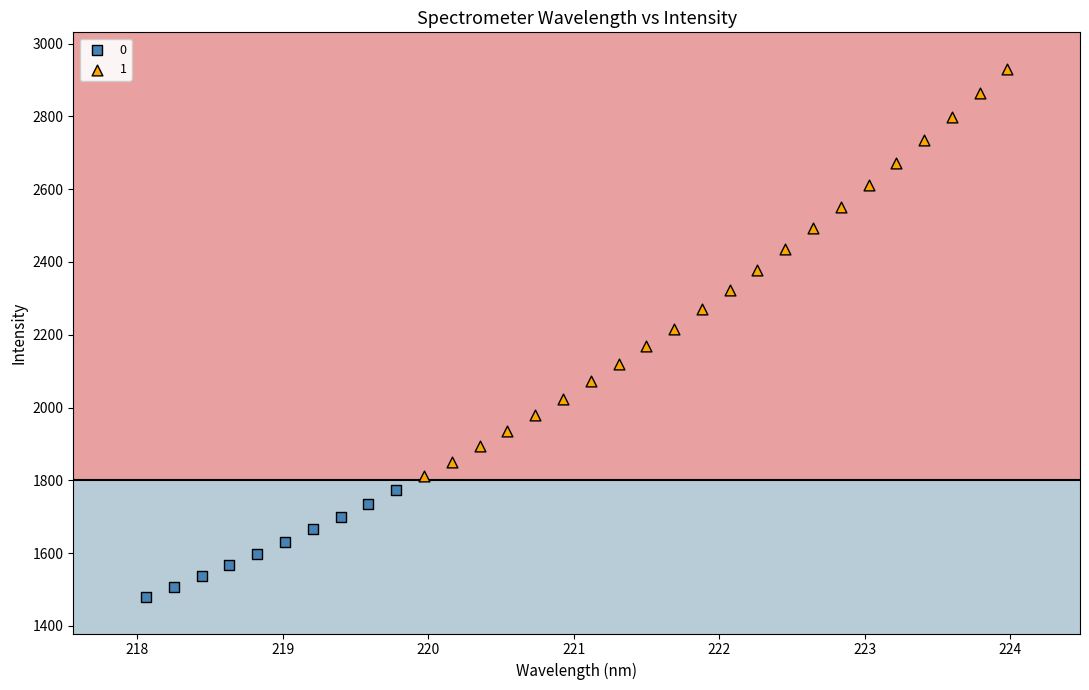

Which series has the largest Y range (max minus min)?

1